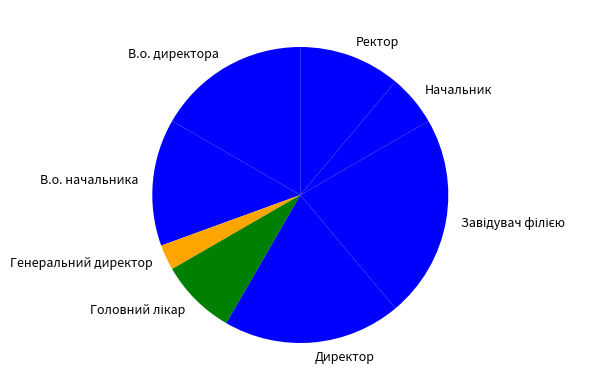

Between Директор and В.о. начальника, which is larger?

Директор